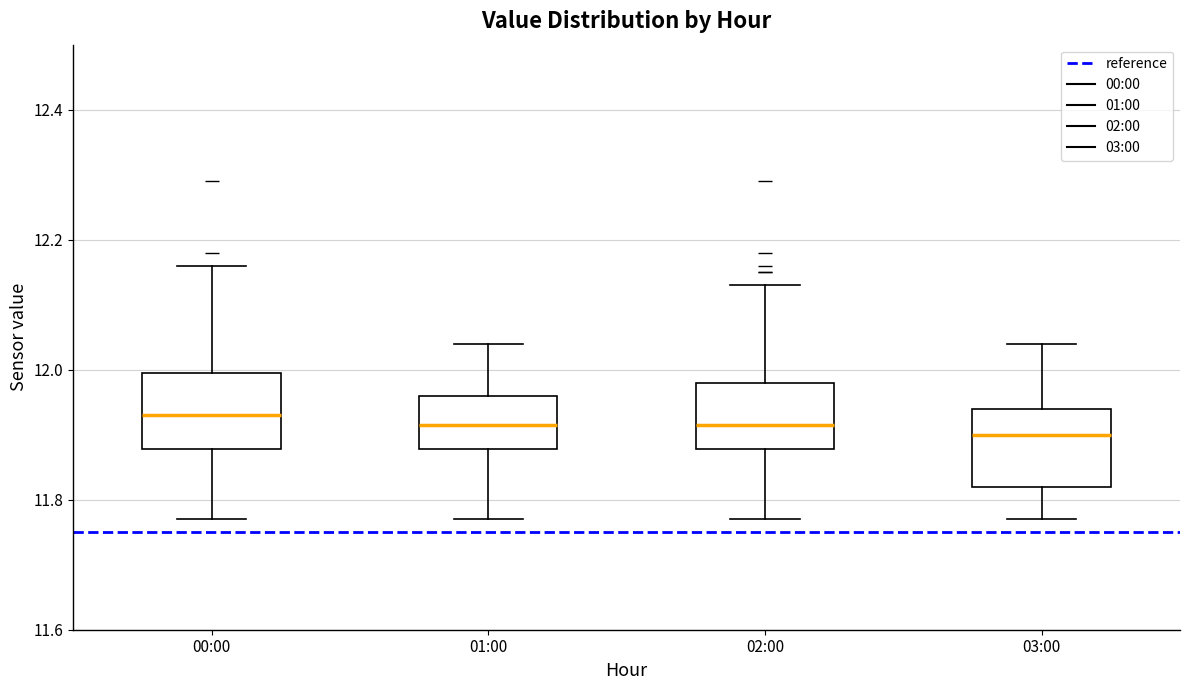

Reading left to right, transcribe this box plot: for each box, give where its median line is, the range the box spans, and where its two whiskers end, as read against the y-axis. The values are not printed on the chart, so give them approximately, as read against the axis.

00:00: median 11.94, box 11.88 to 12.00, whiskers 11.78 to 12.16
01:00: median 11.92, box 11.88 to 11.96, whiskers 11.78 to 12.04
02:00: median 11.92, box 11.88 to 11.98, whiskers 11.78 to 12.14
03:00: median 11.90, box 11.82 to 11.94, whiskers 11.78 to 12.04